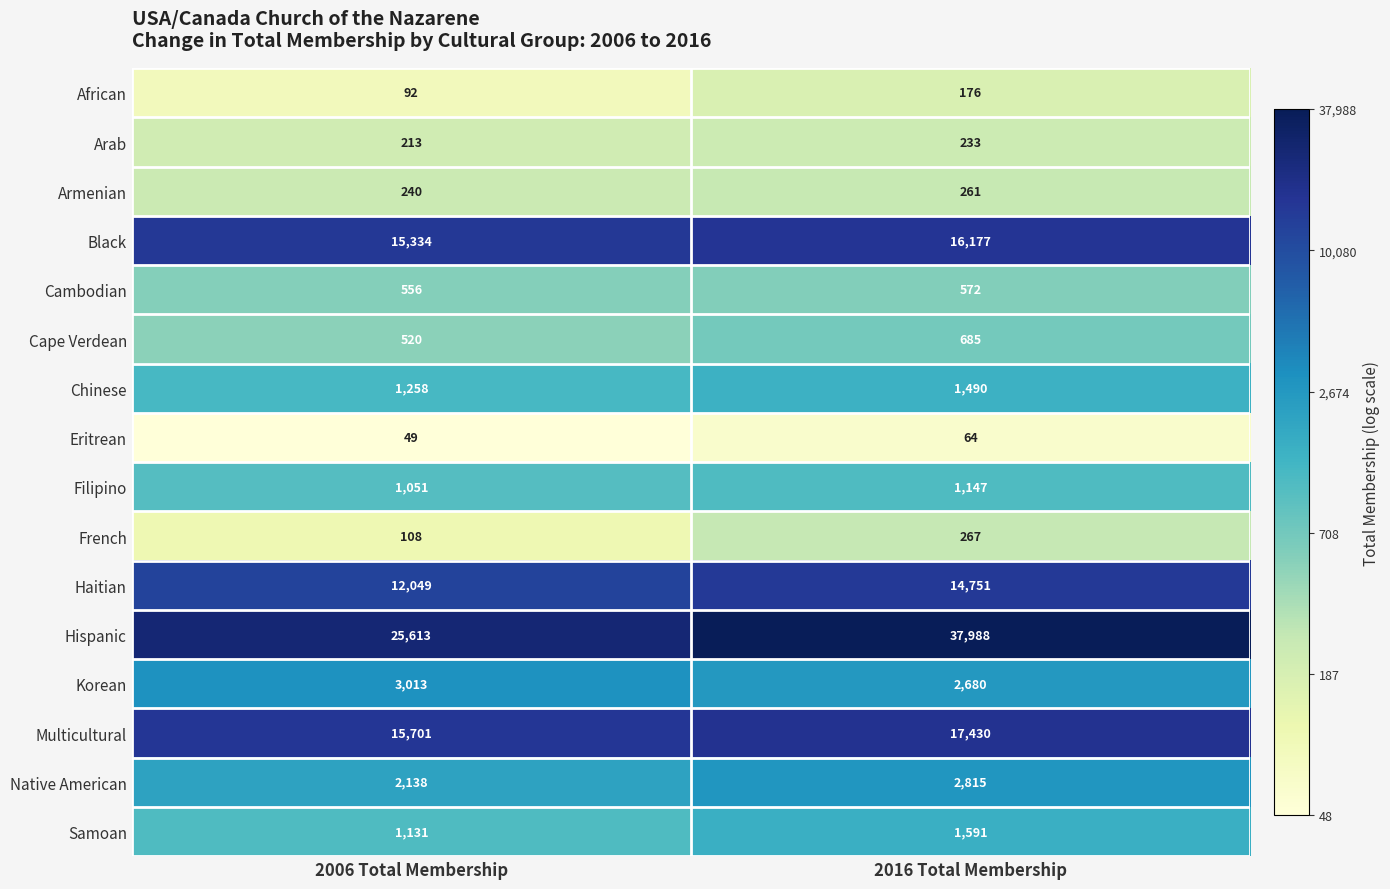

Which series has the largest total across all categories?

Hispanic